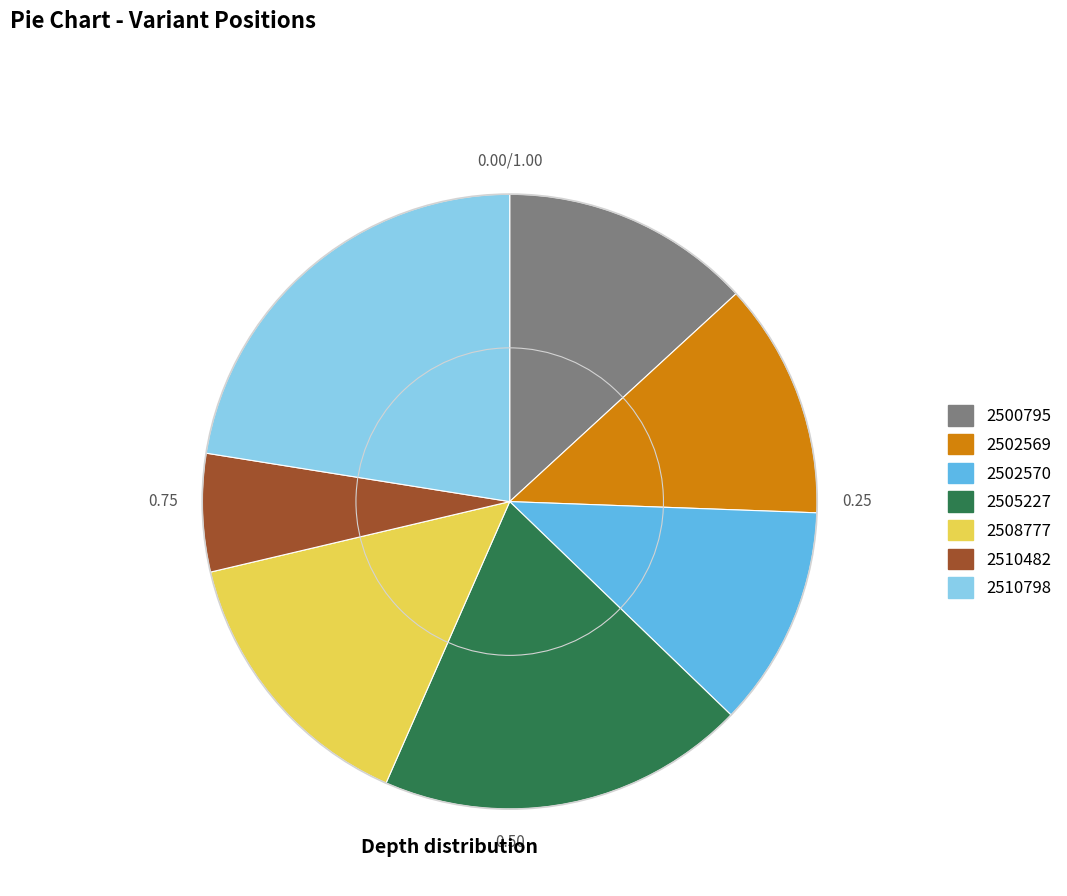

Rank the categories by value from highest to lowest.

2510798, 2505227, 2508777, 2500795, 2502569, 2502570, 2510482